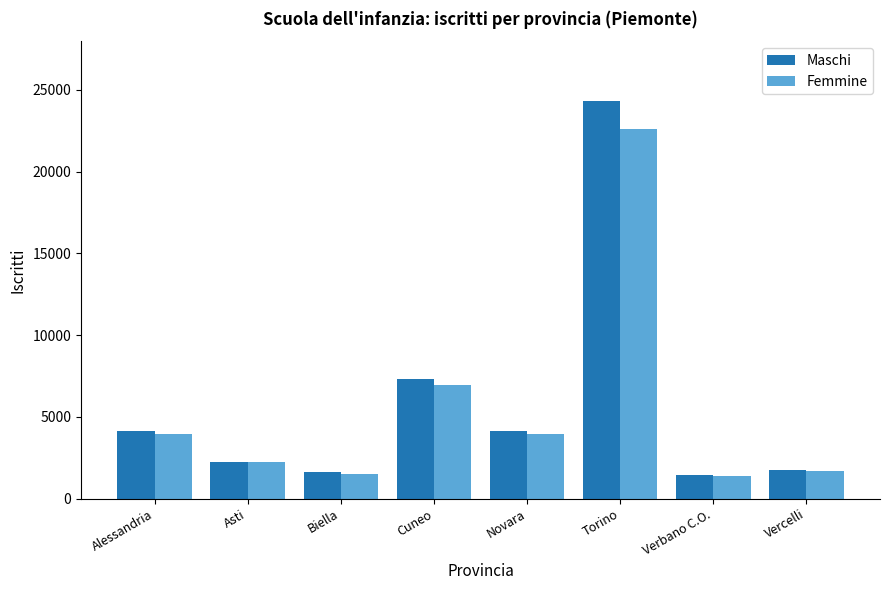

What are all the series names shown in the legend?

Maschi, Femmine